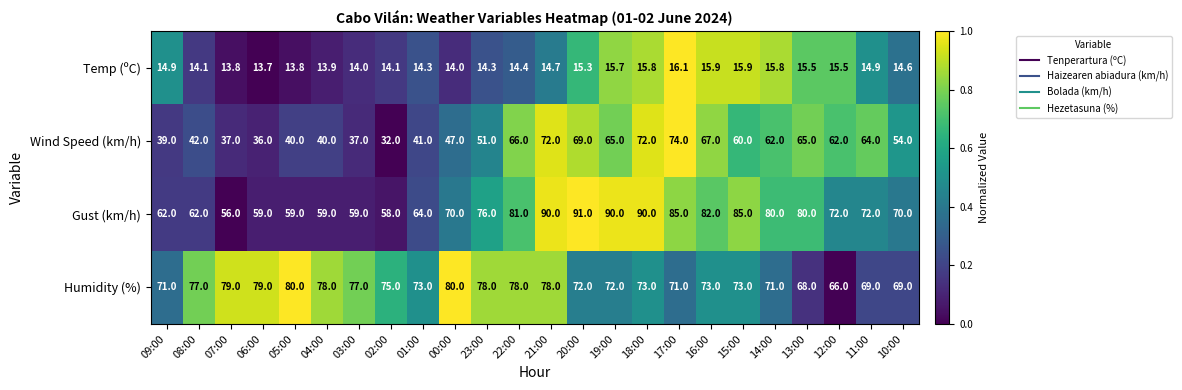

What is the average value of the Gust (km/h) series?

73.0